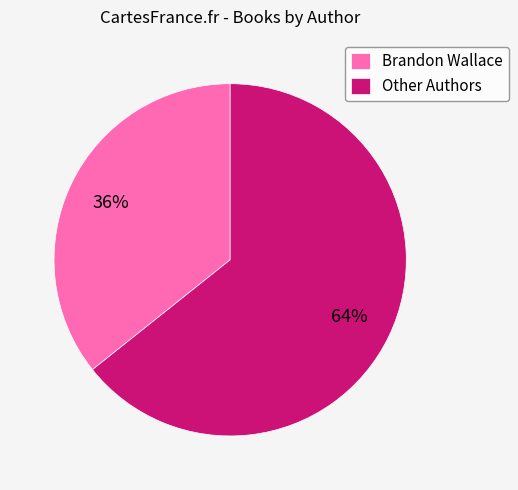

Which has a higher value, Other Authors or Brandon Wallace?

Other Authors